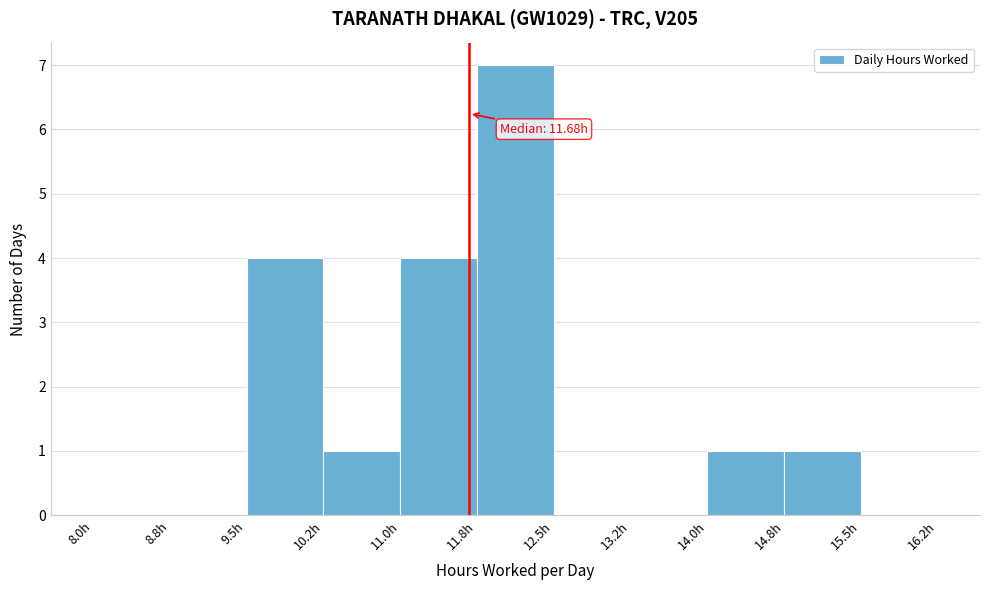

Over which range of the x-axis is the bar tallest?

11.75 to 12.50